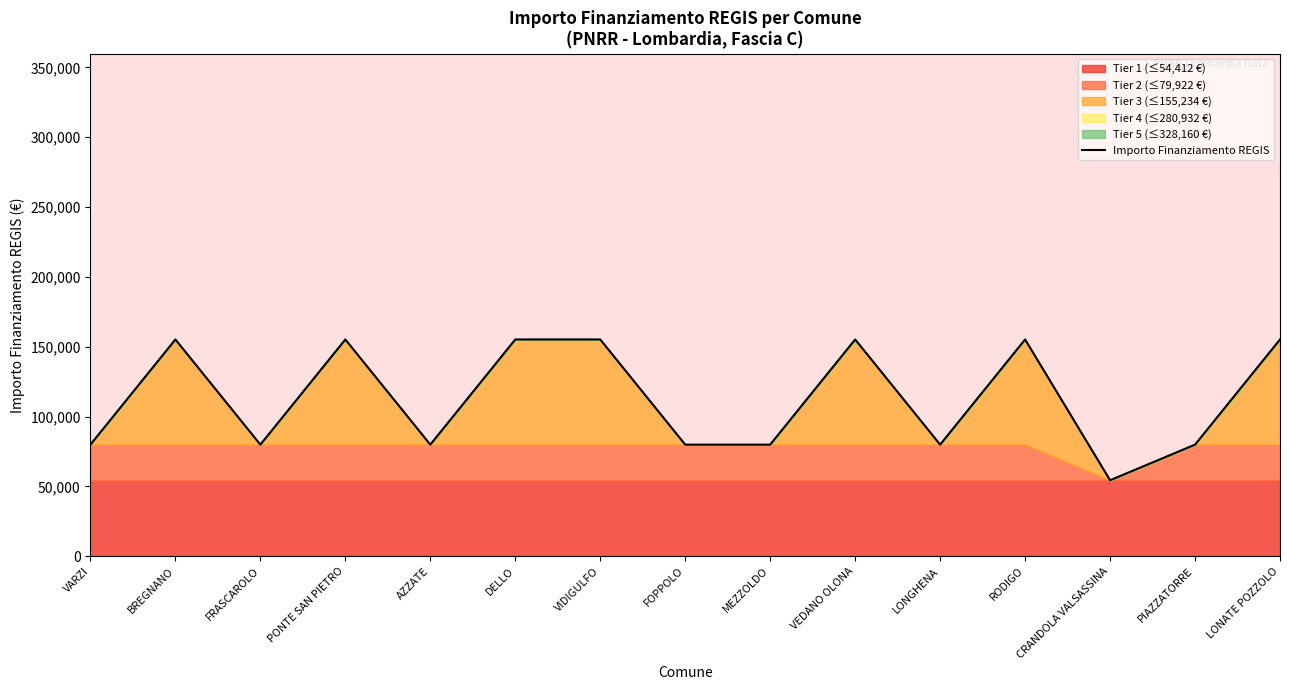

What is the label of the 9th point from the left?

MEZZOLDO